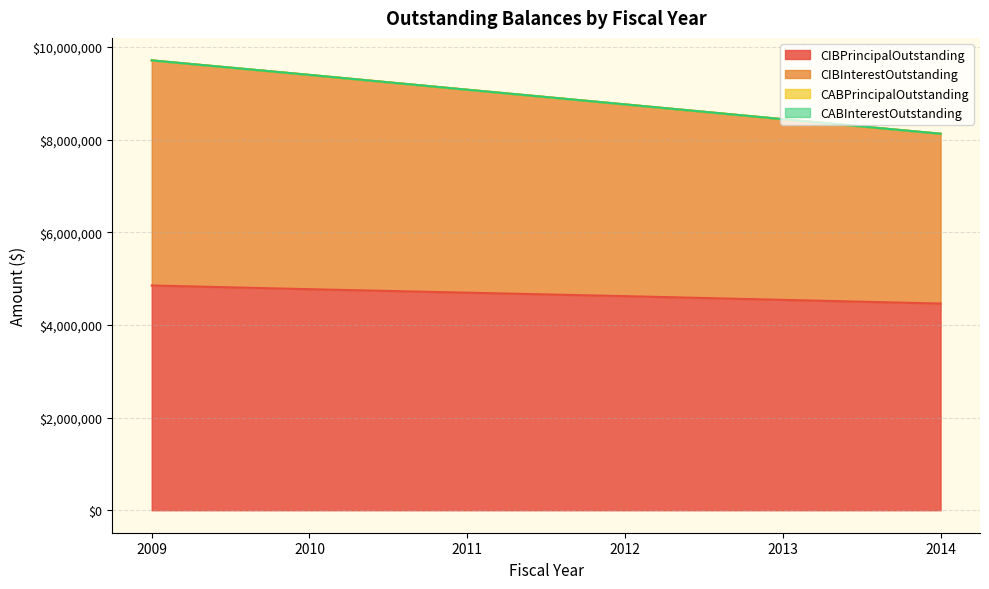

At which category does the chart reach its minimum across all series?

2014